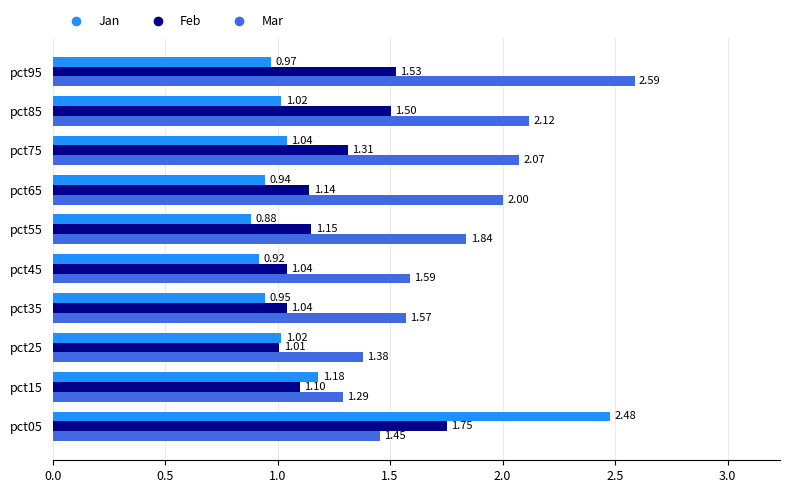

Which series has the widest spread of values?

Jan